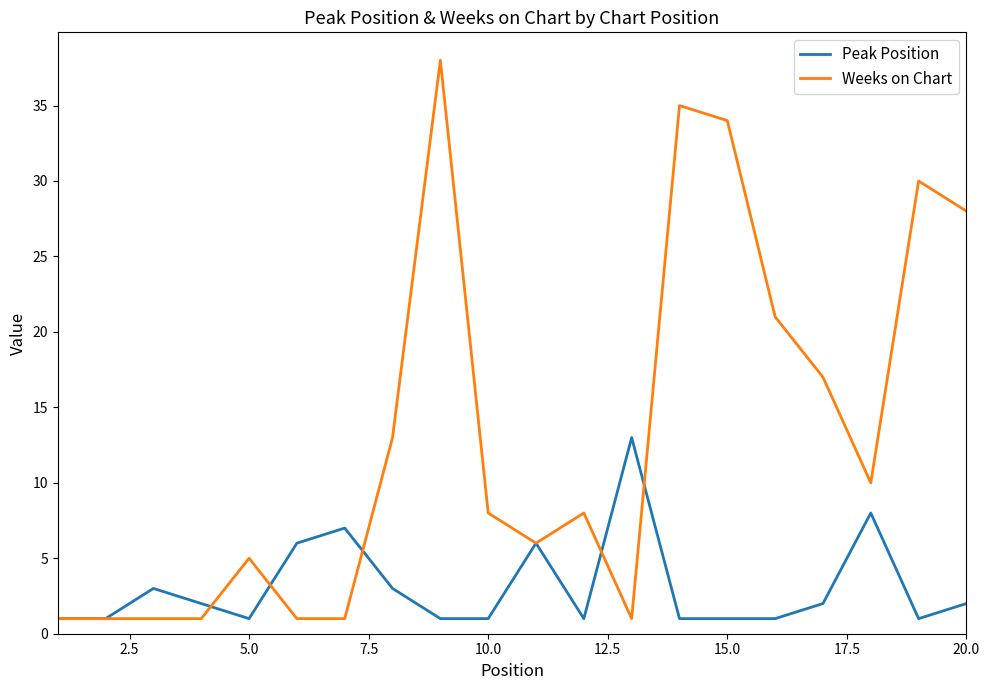

Which series has the largest total across all categories?

Weeks on Chart